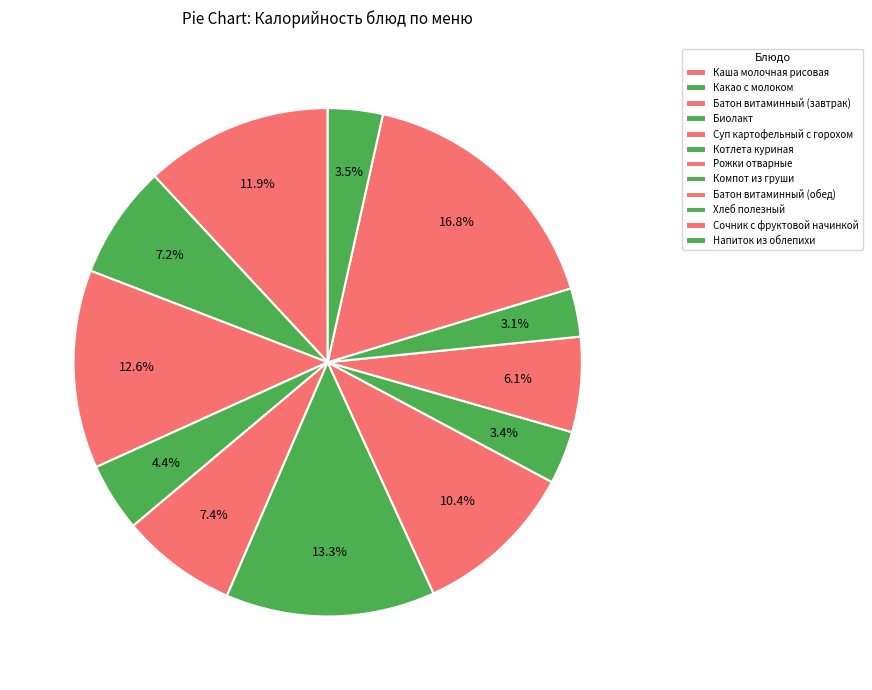

What percentage is the Каша молочная рисовая slice, to the nearest percent?

12%